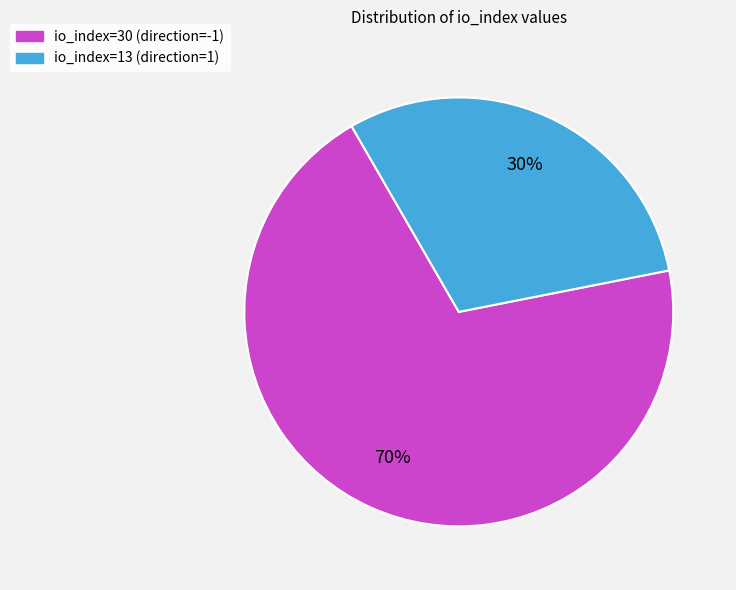

Which slice is the largest?

io_index=30 (direction=-1)